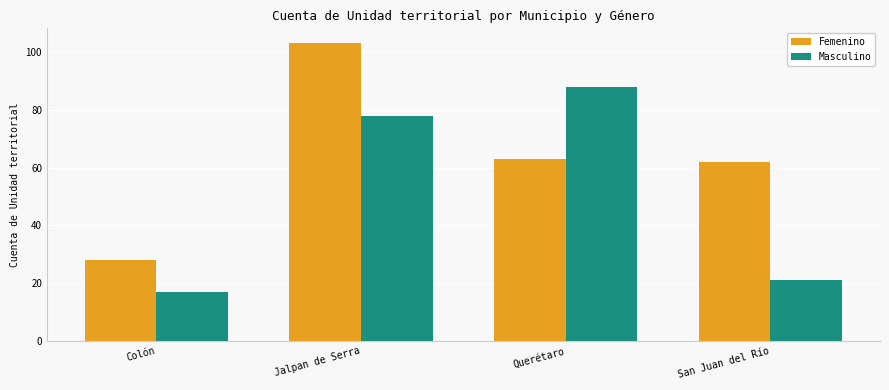

At which category is the sum across all series the highest?

Jalpan de Serra